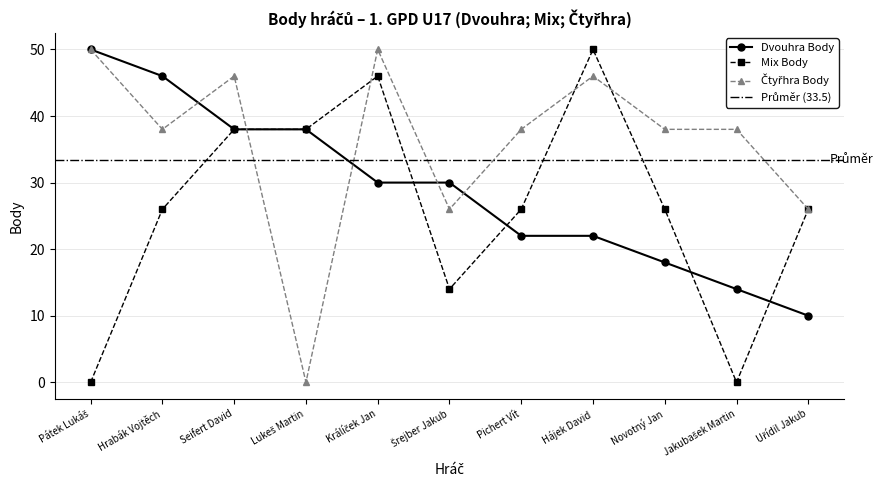

What is the difference between the second highest and second lowest values in the Ctyřhra Body series?

24